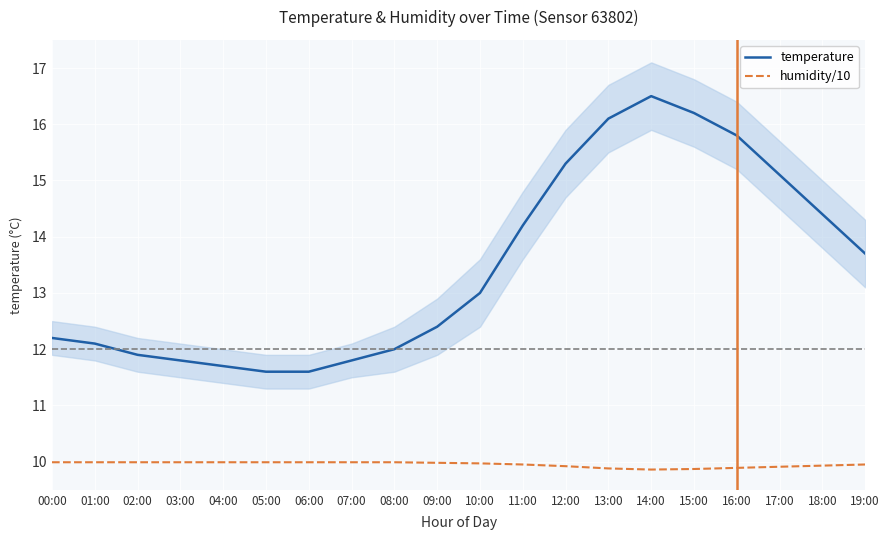

At which label is humidity/10 closest to 9?

14:00